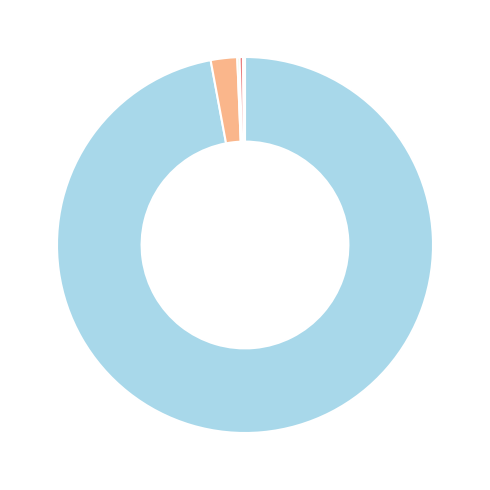

Does any single category account for the majority?

Yes